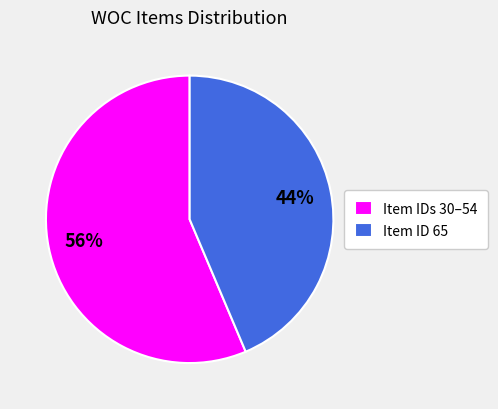

To the nearest percent, what percentage of the pie is Item ID 65?

44%